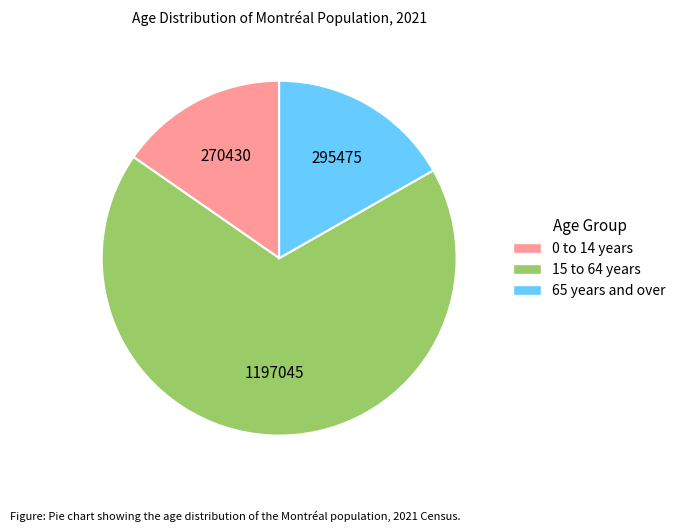

Rank the categories by value from highest to lowest.

15 to 64 years, 65 years and over, 0 to 14 years